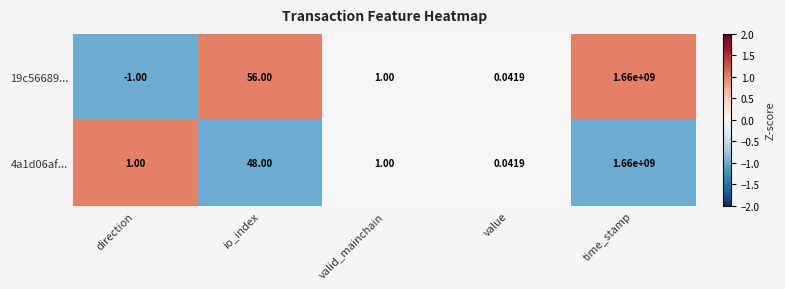

What is the greatest value displayed?

1660000000.0